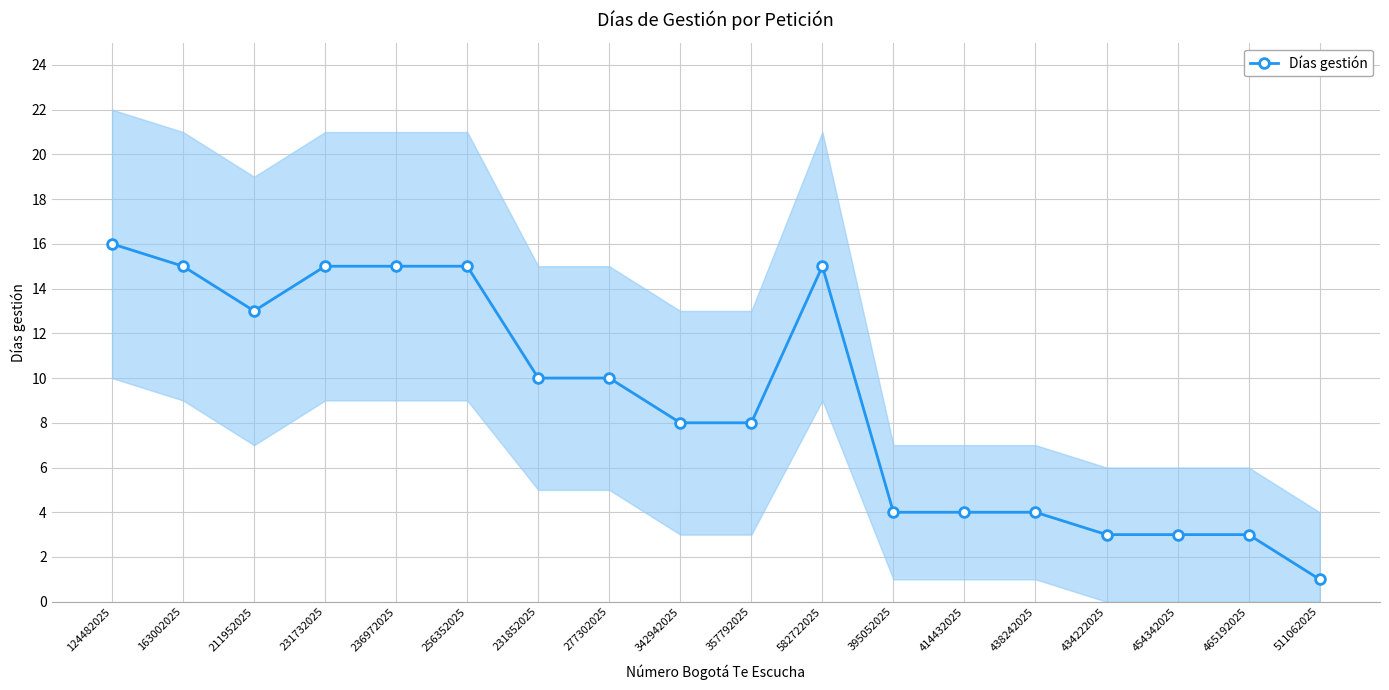

The value at 236972025 is 15. True or false?

True